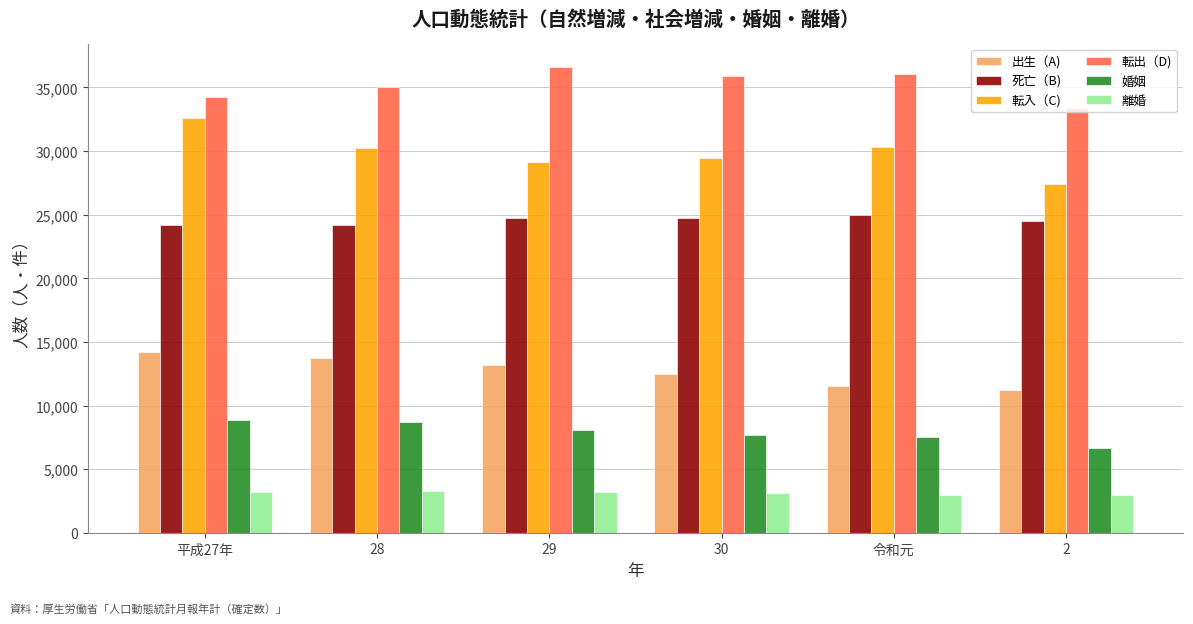

Which series changed the most between 平成27年 and 2?

転入（C)